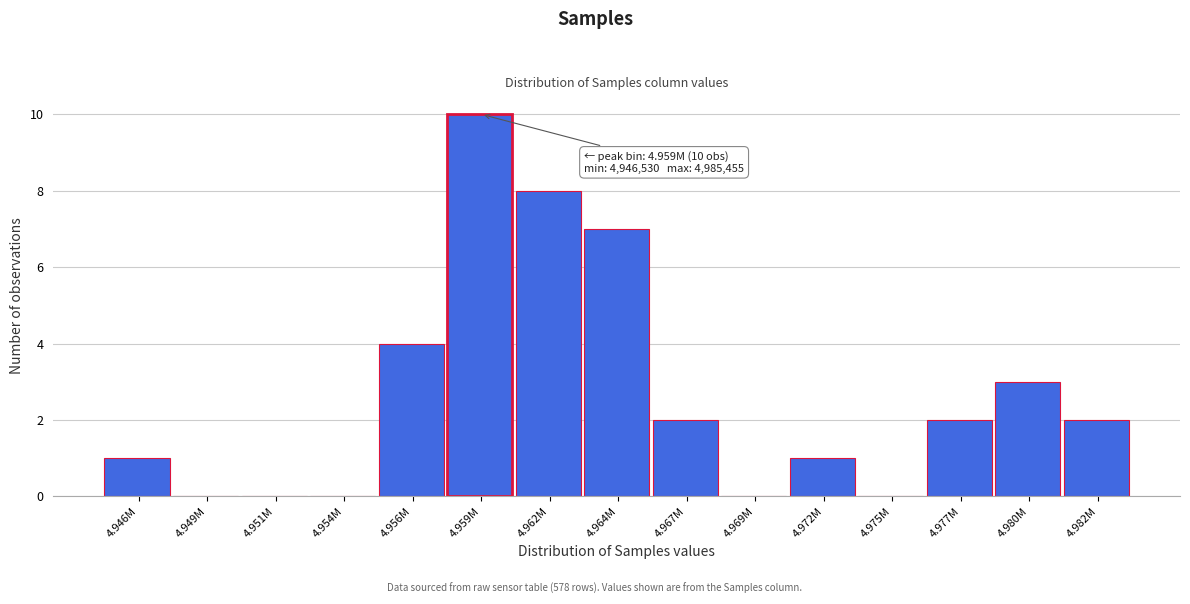

Reading right to left, transcribe all the data shown in this chart.

4.982M=2	4.980M=3	4.977M=2	4.975M=0	4.972M=1	4.969M=0	4.967M=2	4.964M=7	4.962M=8	4.959M=10	4.956M=4	4.954M=0	4.951M=0	4.949M=0	4.946M=1